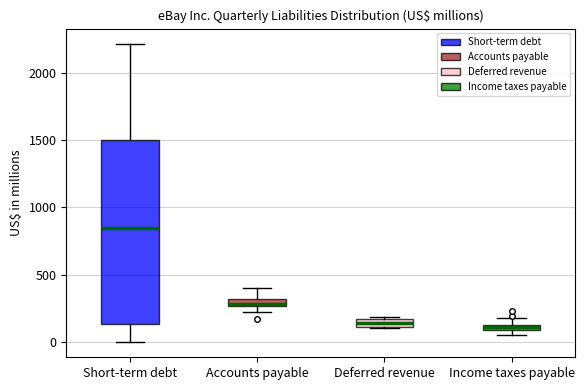

Where is the upper edge of the box for Deferred revenue on the y-axis? The values are not printed on the chart, so give them approximately, as read against the axis.

150